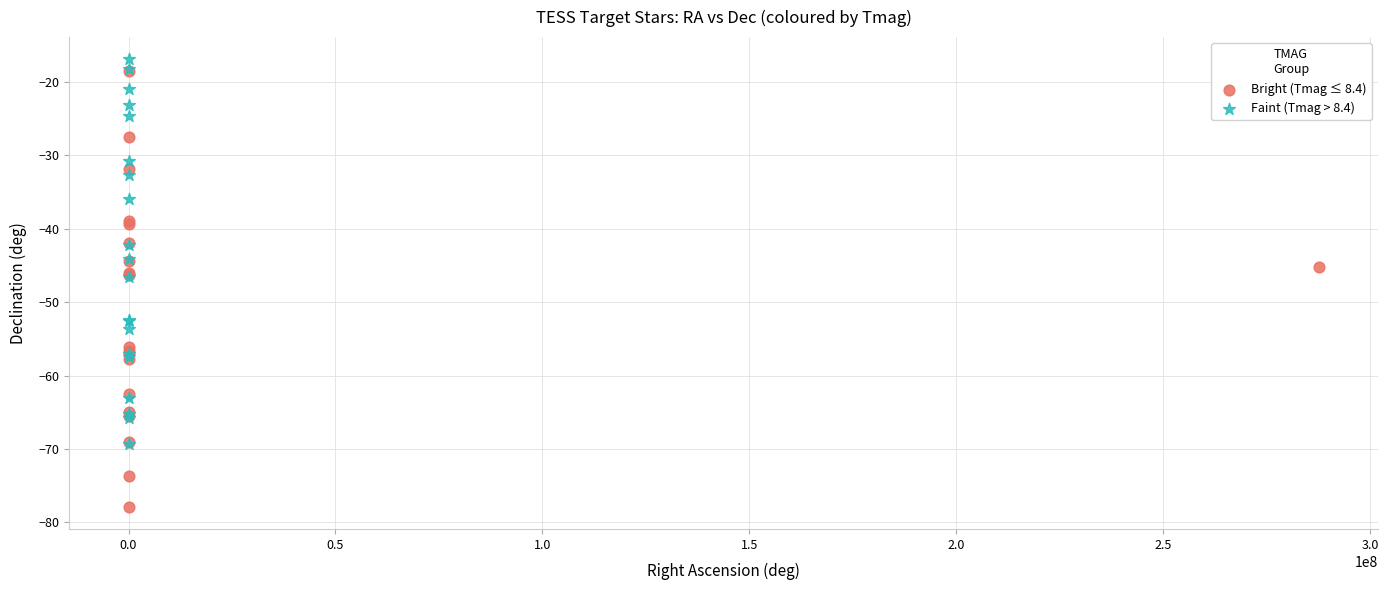

Which series has the widest spread of Y values?

Bright (Tmag ≤ 8.4)